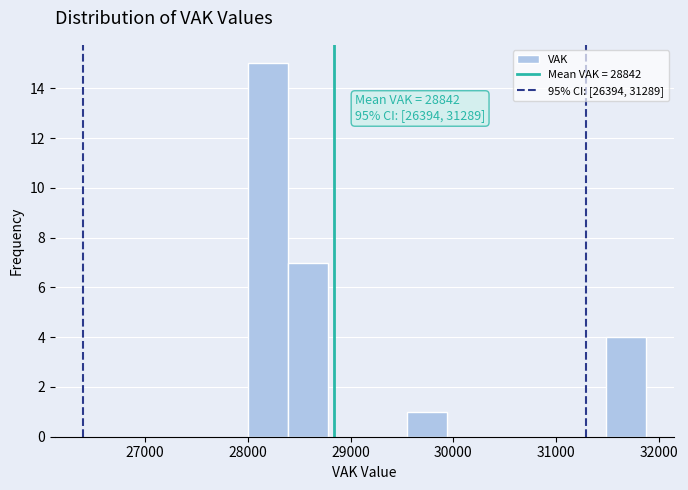

Around what value on the x-axis is the tallest bar? Give the approximate position of its centre, as read against the axis.

28200